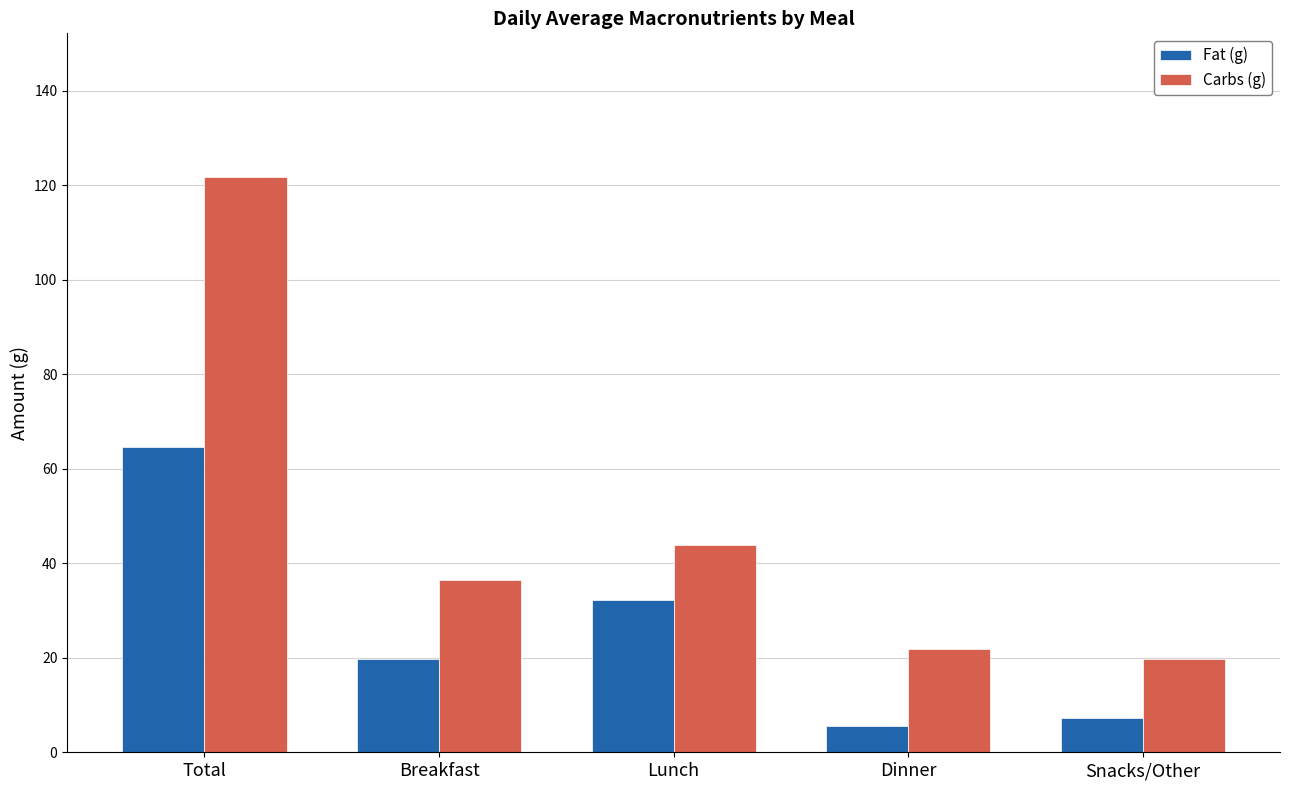

Rank the series by their maximum value, from lowest to highest.

Fat (g), Carbs (g)